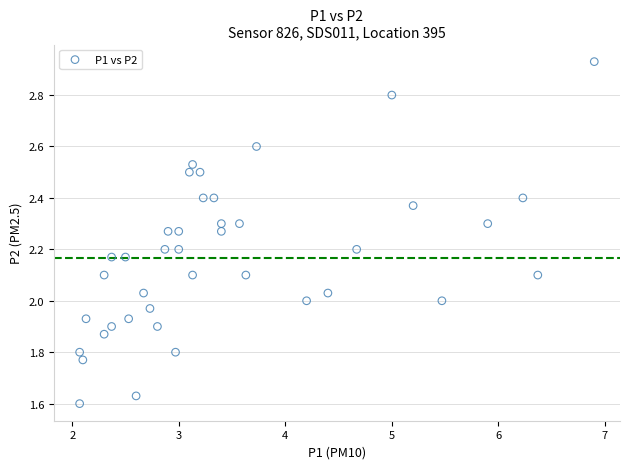

What is the range of Y values (max minus min)?

1.3